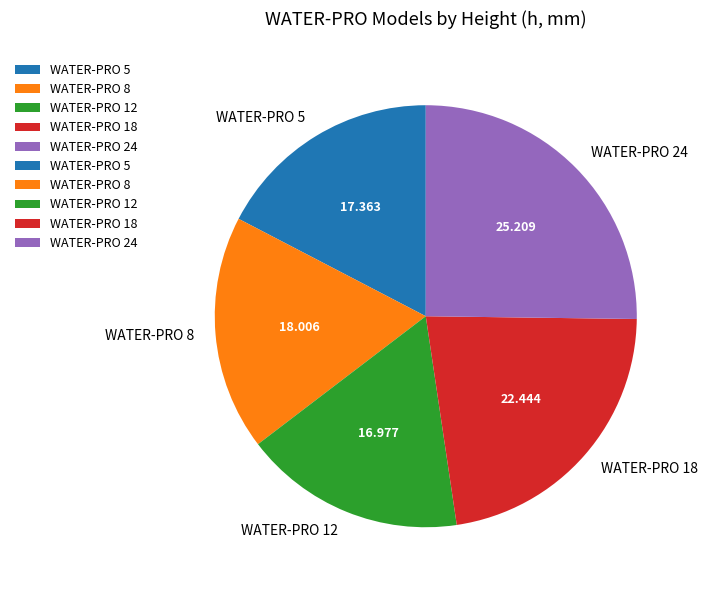

Which has a higher value, WATER-PRO 8 or WATER-PRO 5?

WATER-PRO 8